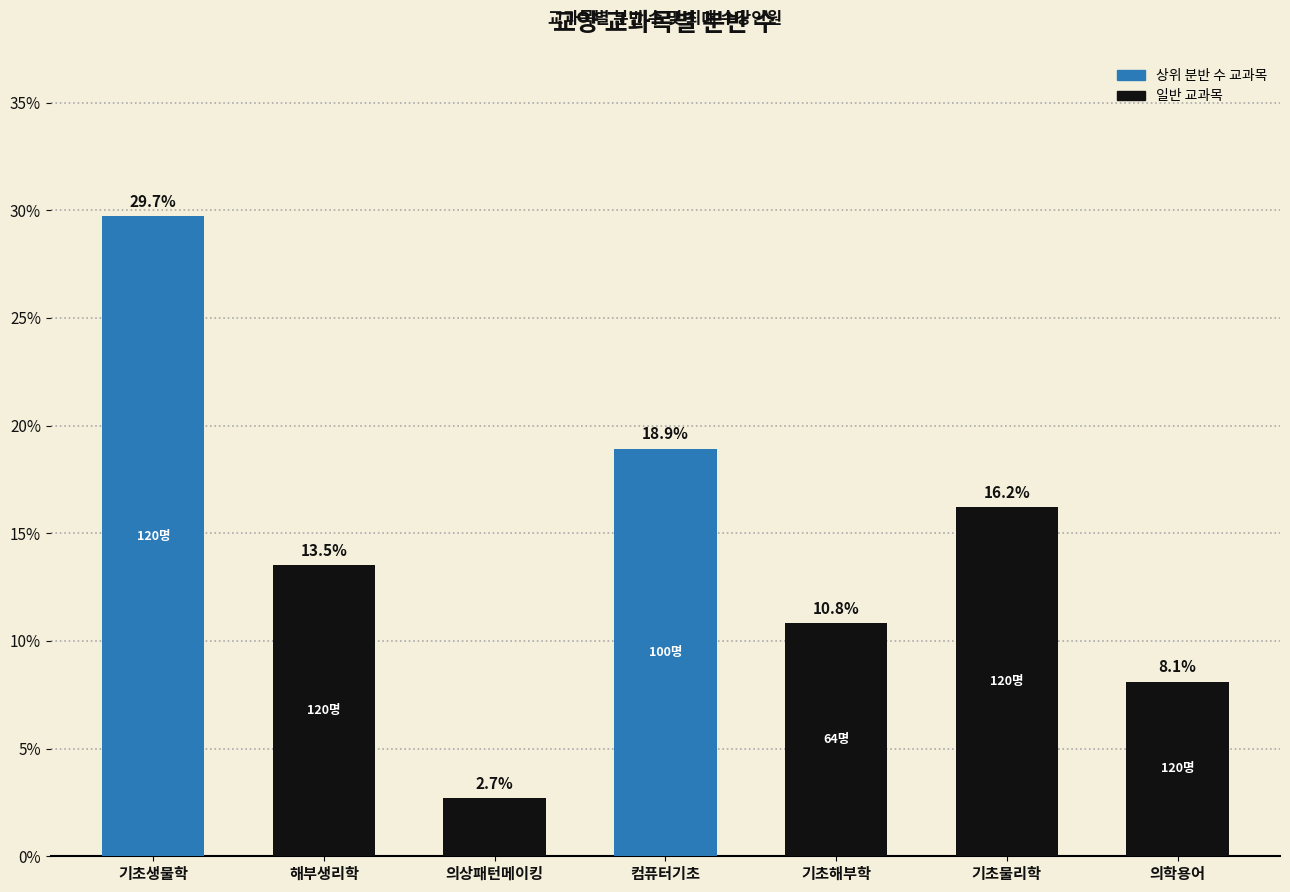

Are the bars horizontal?

No